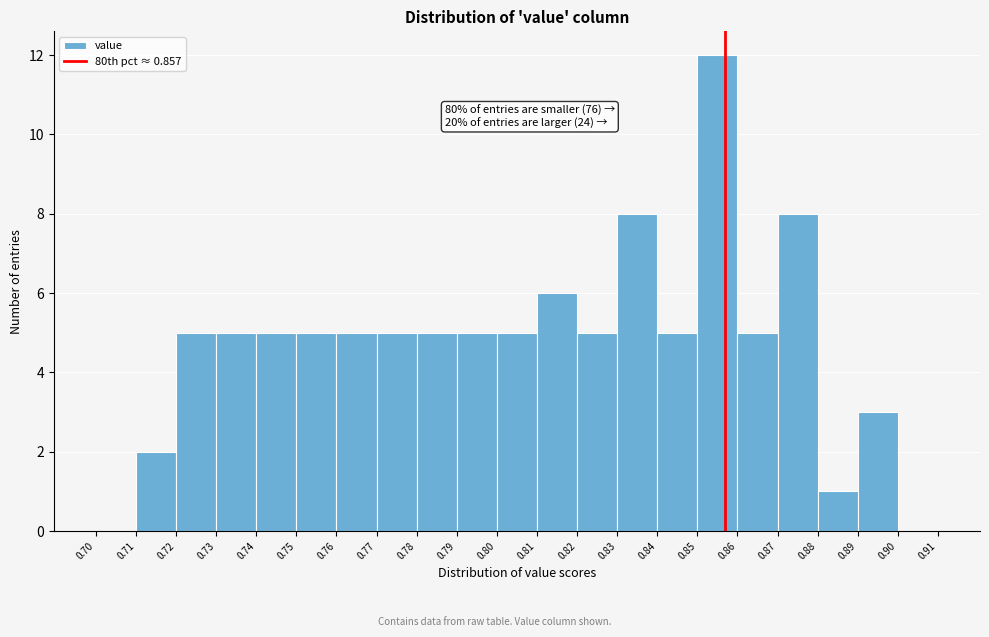

Which range on the x-axis has the tallest bar?

0.85 to 0.86